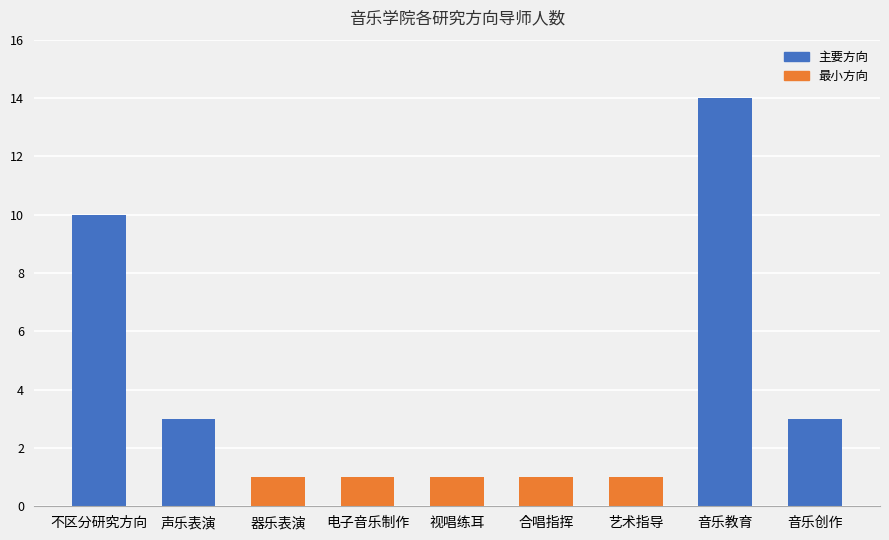

The value at 视唱练耳 is 1. True or false?

True